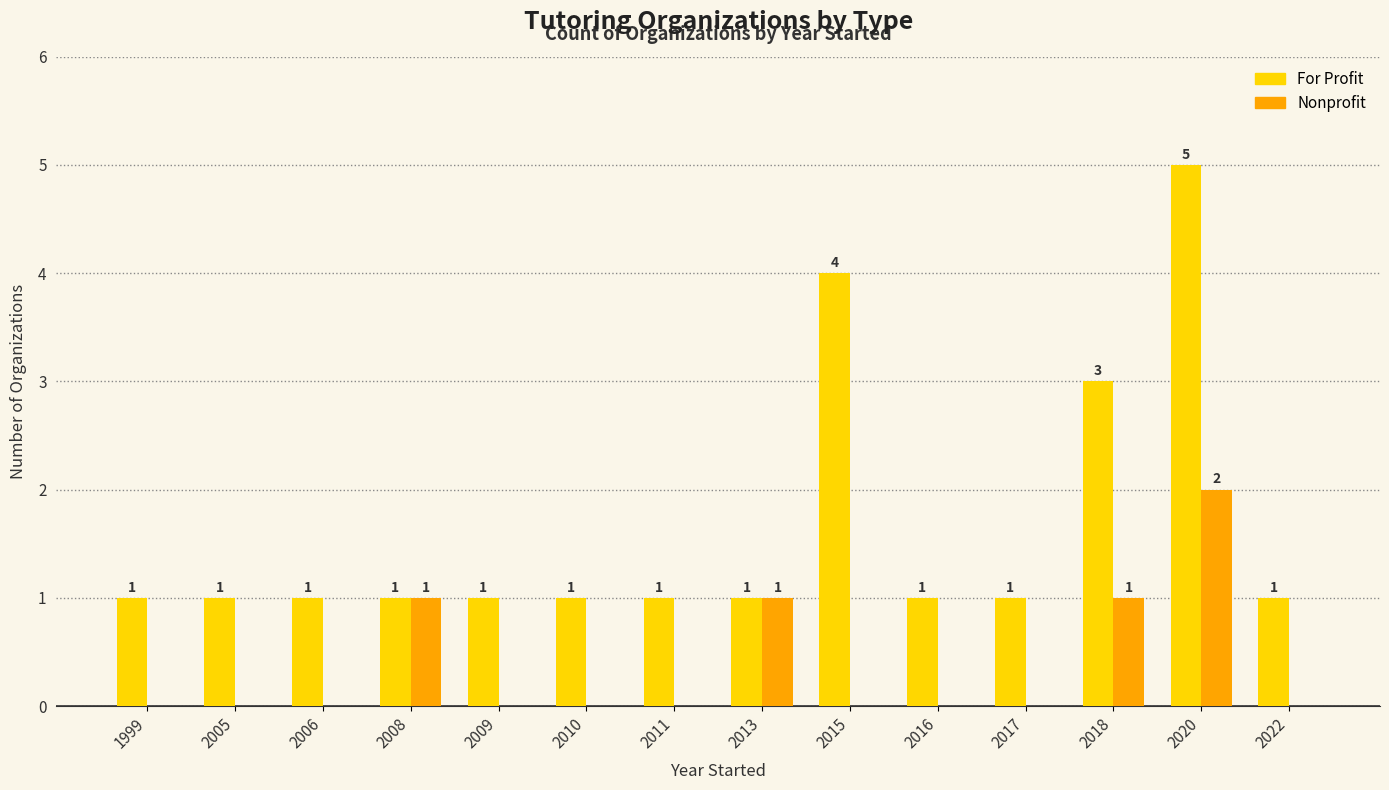

True or false: For Profit has a value of 8 at 2020.

False